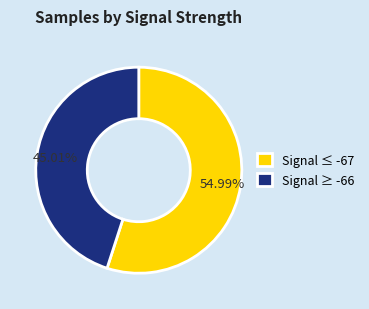

What is the ratio of the value at Signal ≤ -67 to the value at Signal ≥ -66?

1.2